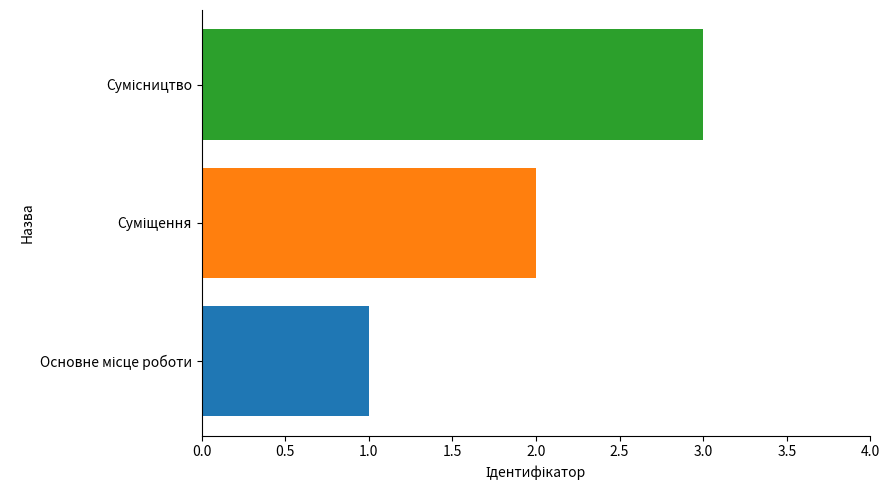

What is the maximum value shown in the chart?

3